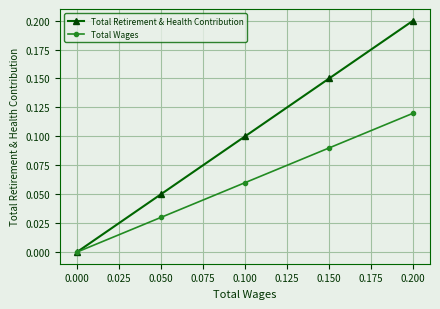

Count the Total Retirement & Health Contribution values in the range 0 to 1.

5